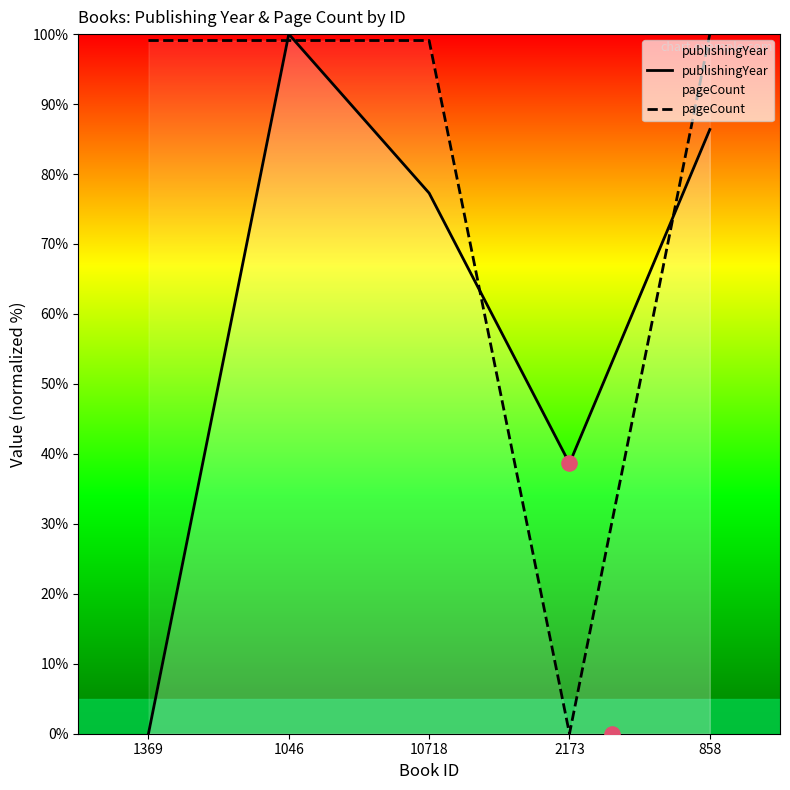

At which category is the sum across all series the highest?

1046